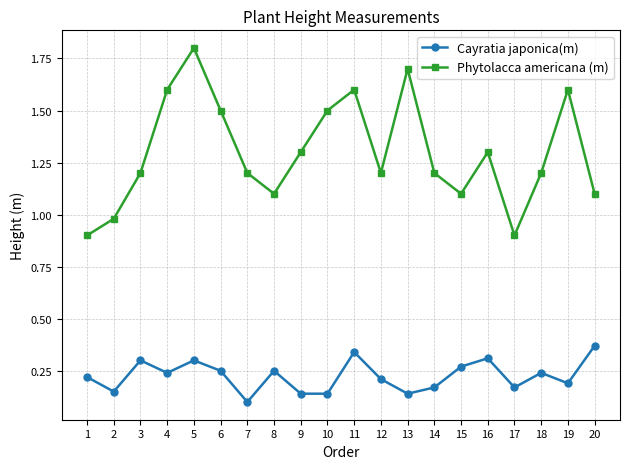

Which category has the highest value in the Cayratia japonica(m) series?

20